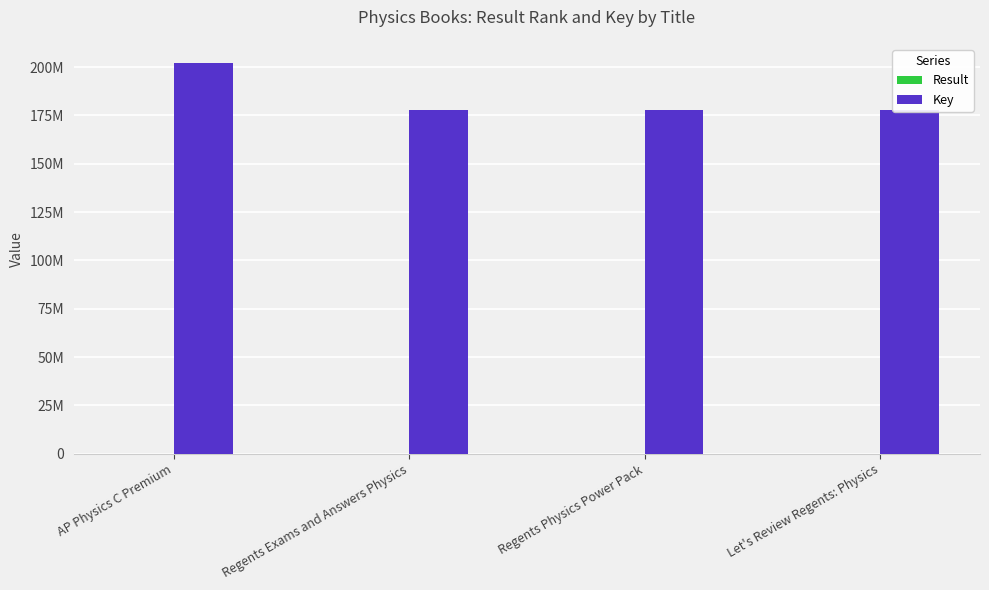

At which label is Key closest to 189945459?

Regents Exams and Answers Physics